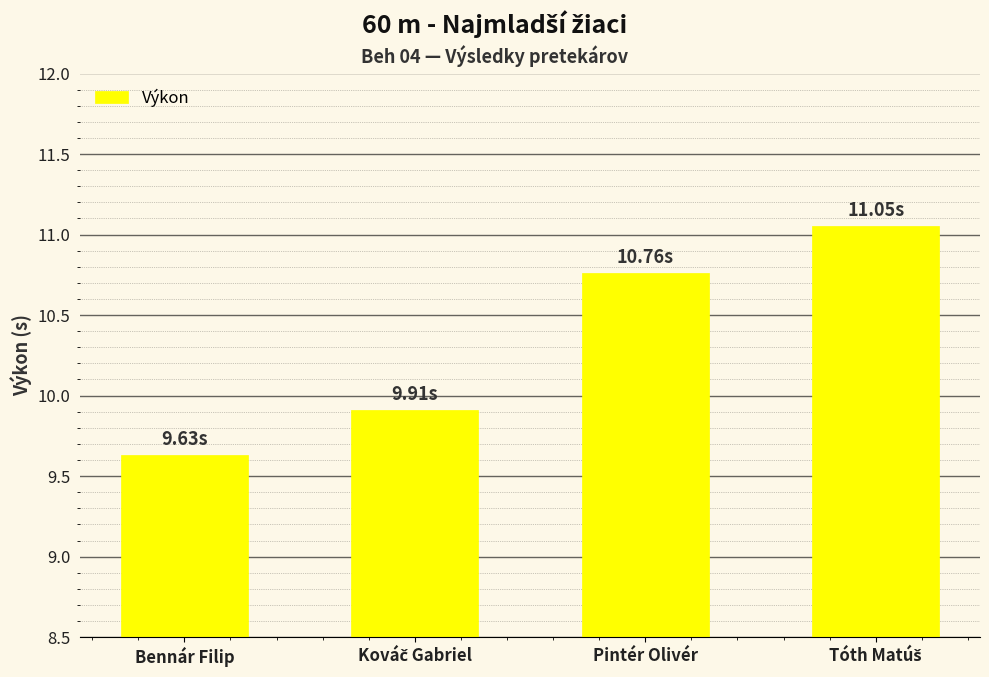

What is the minimum value shown in the chart?

9.6